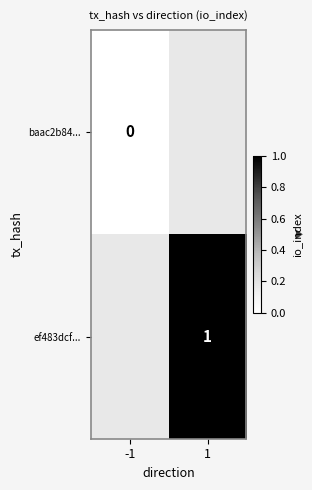

List the series in order of their overall mean, lowest first.

baac2b84..., ef483dcf...